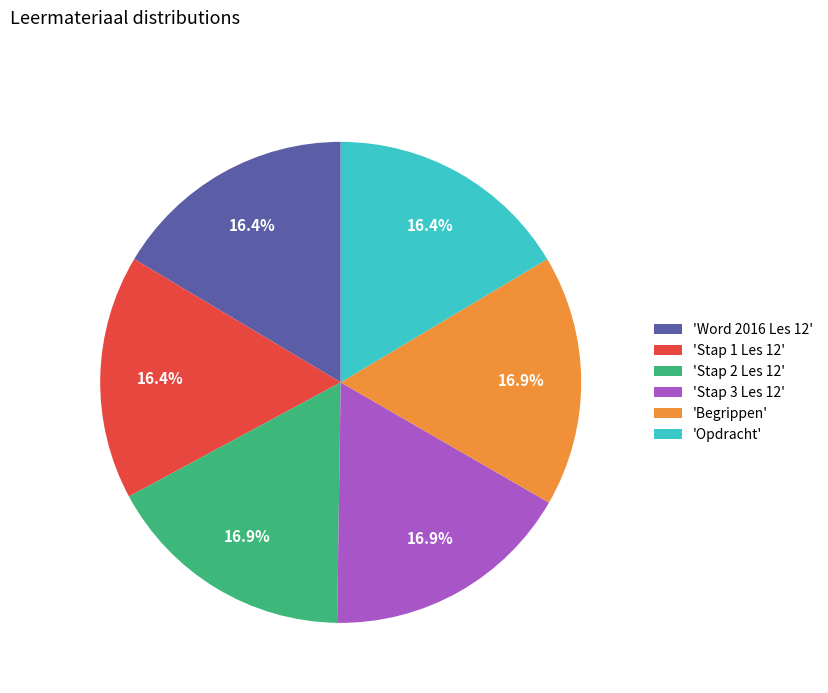

Is there a majority slice in this chart?

No